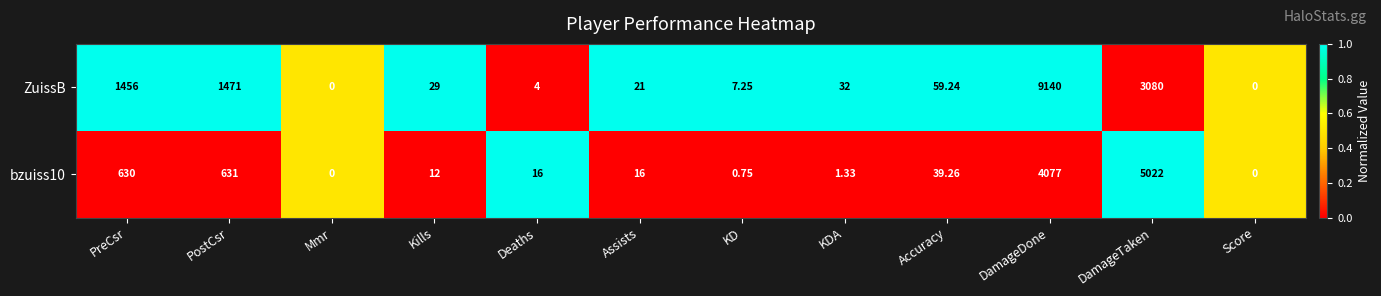

At which label is bzuiss10 closest to 2511?

DamageDone